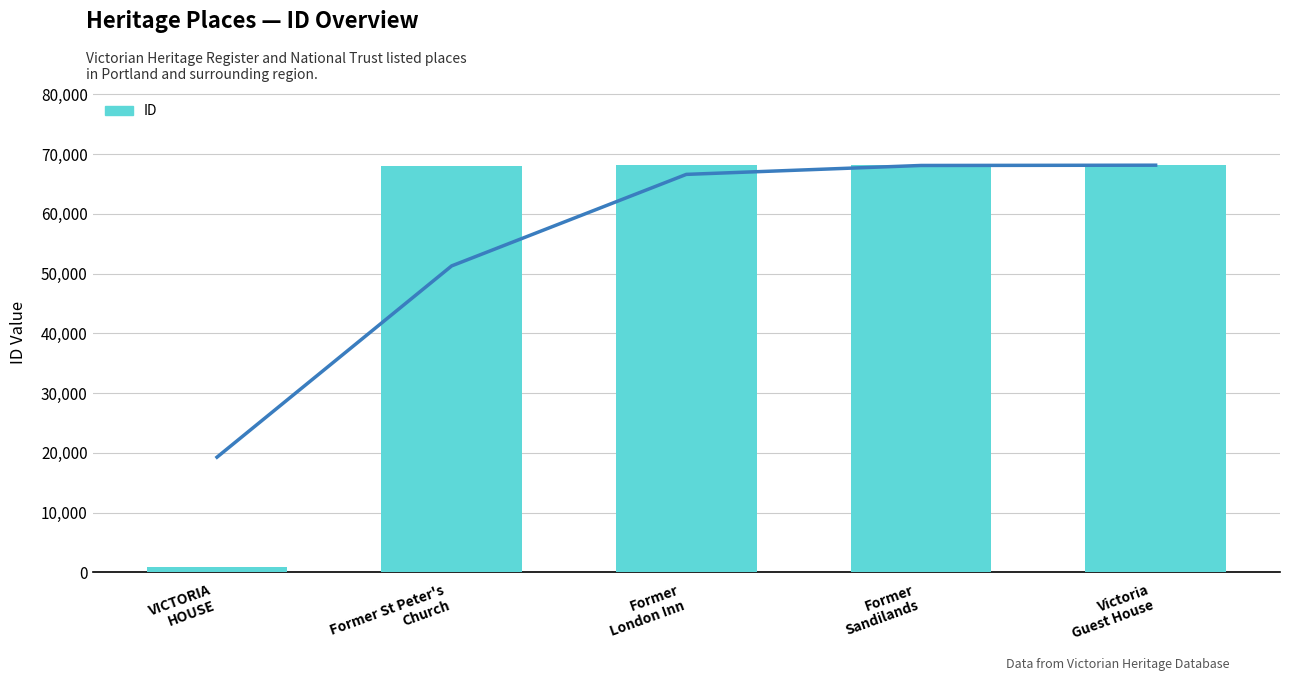

How many data points are less than 68090?

2